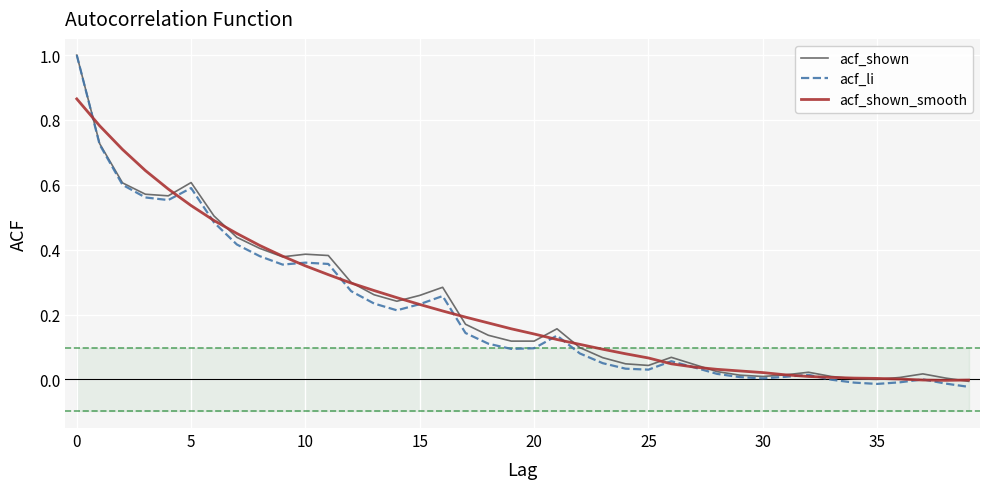

At which category does acf_shown_smooth reach its first local valley?

38